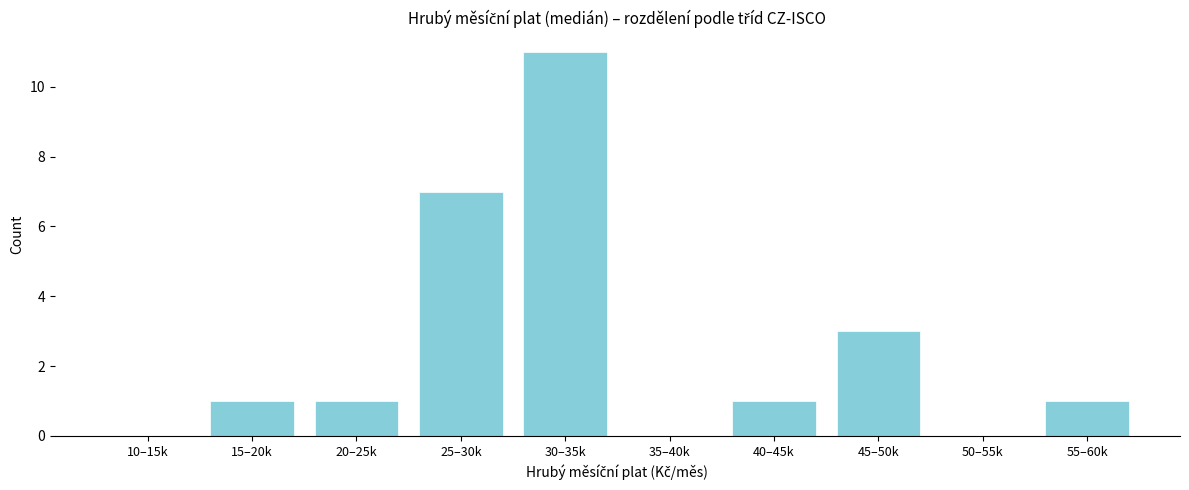

Reading right to left, list all the values displayed in this chart.

55–60k=1	50–55k=0	45–50k=3	40–45k=1	35–40k=0	30–35k=11	25–30k=7	20–25k=1	15–20k=1	10–15k=0